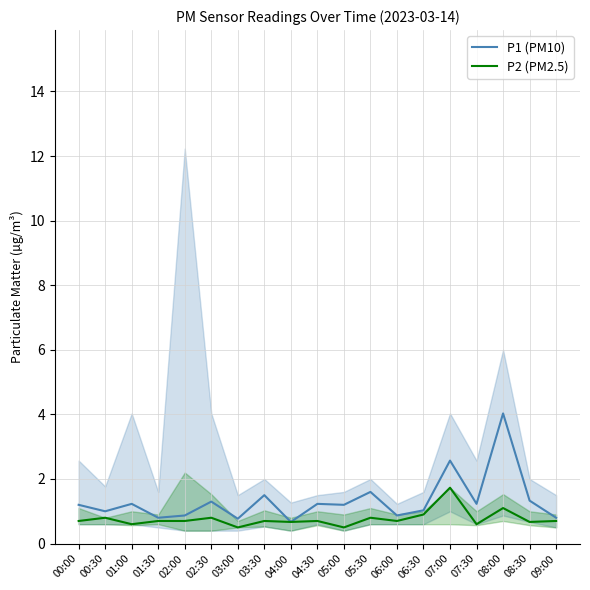

True or false: P1 (PM10) has a value of 1.2 at 07:30.

True